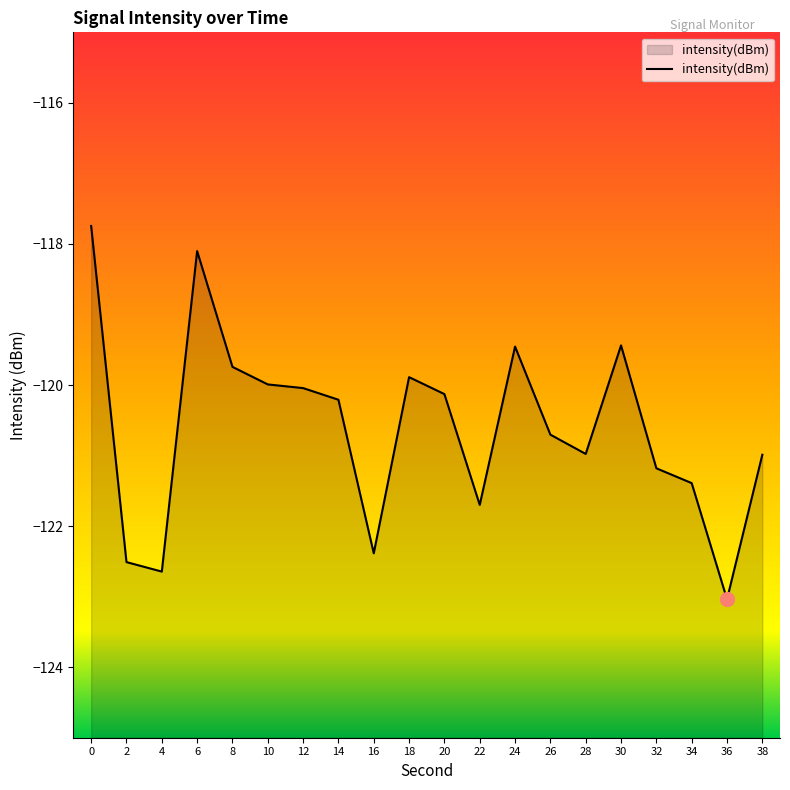

What is the minimum value shown in the chart?

-123.0